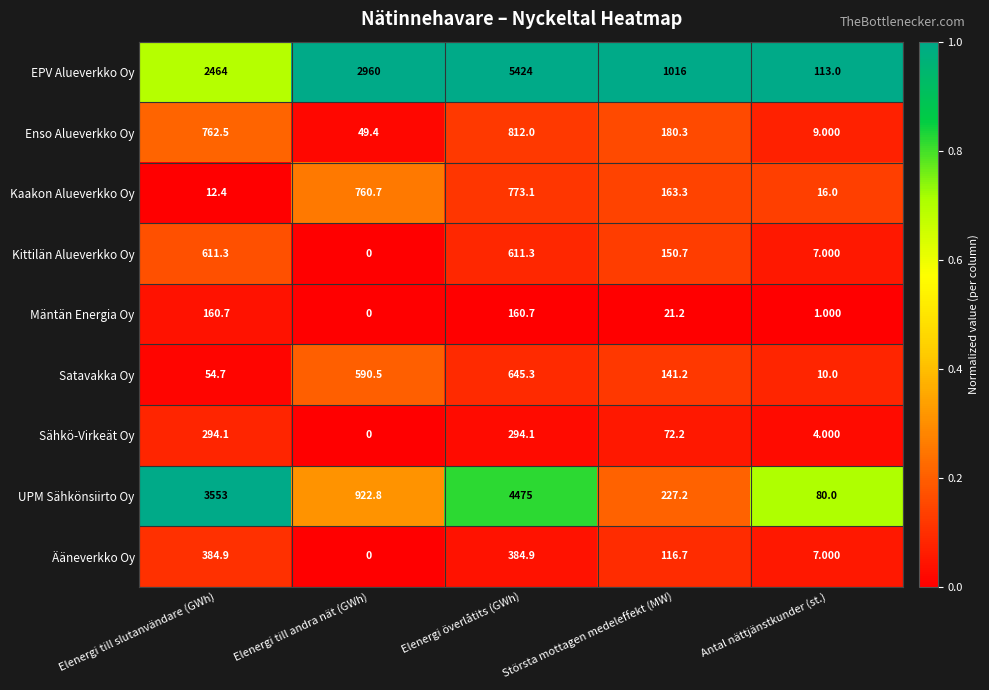

Which series has the widest spread of values?

EPV Alueverkko Oy